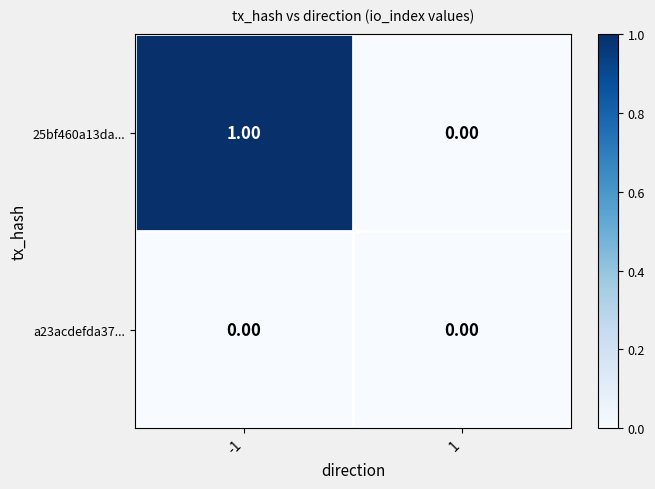

Which series changed the most between -1 and 1?

25bf460a13da...